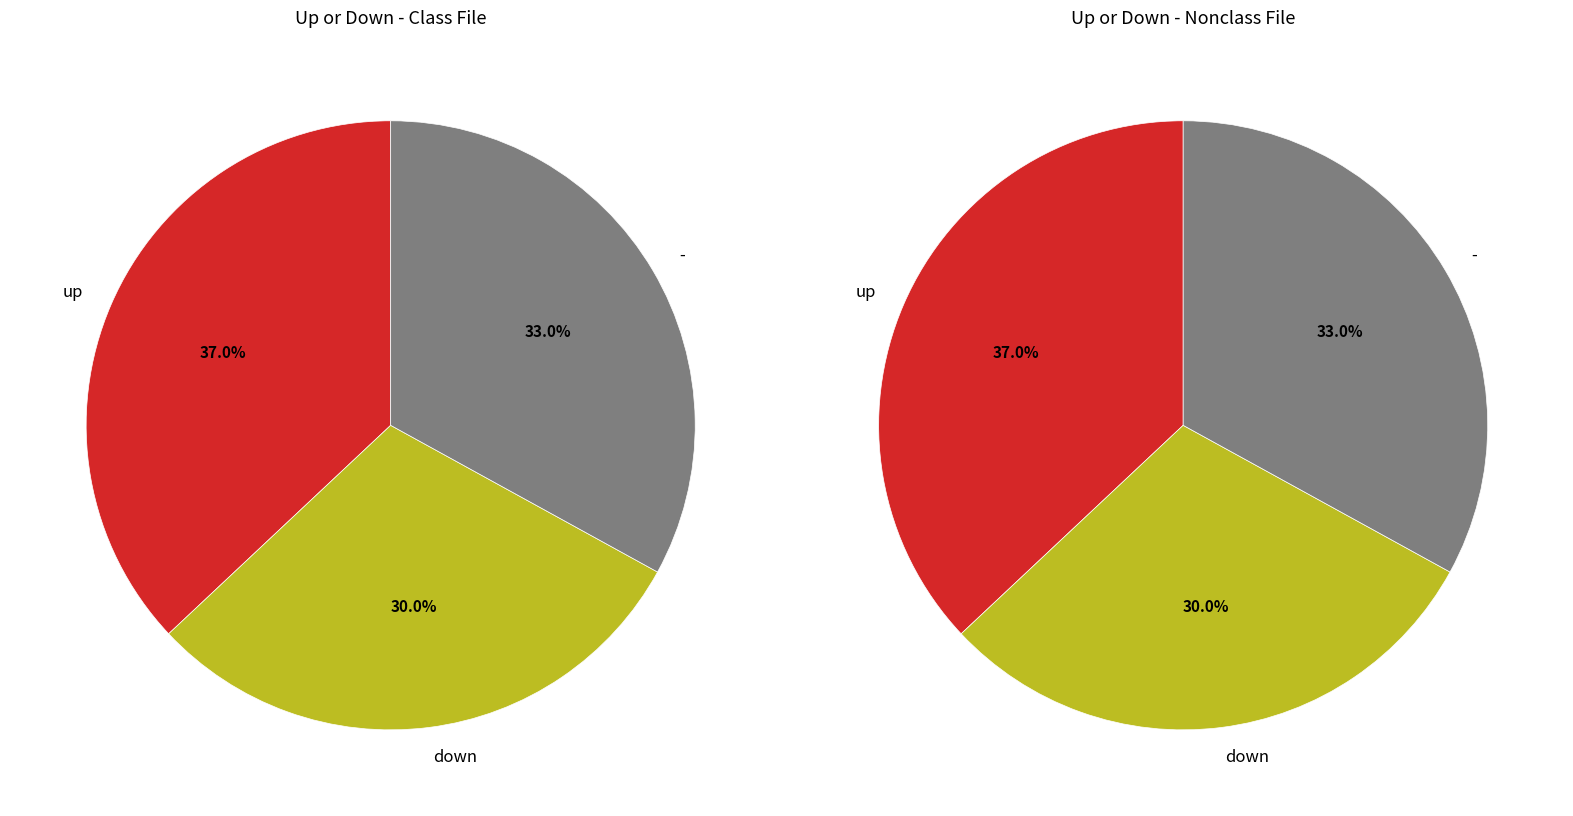

To the nearest percent, what is the average slice percentage?

33%